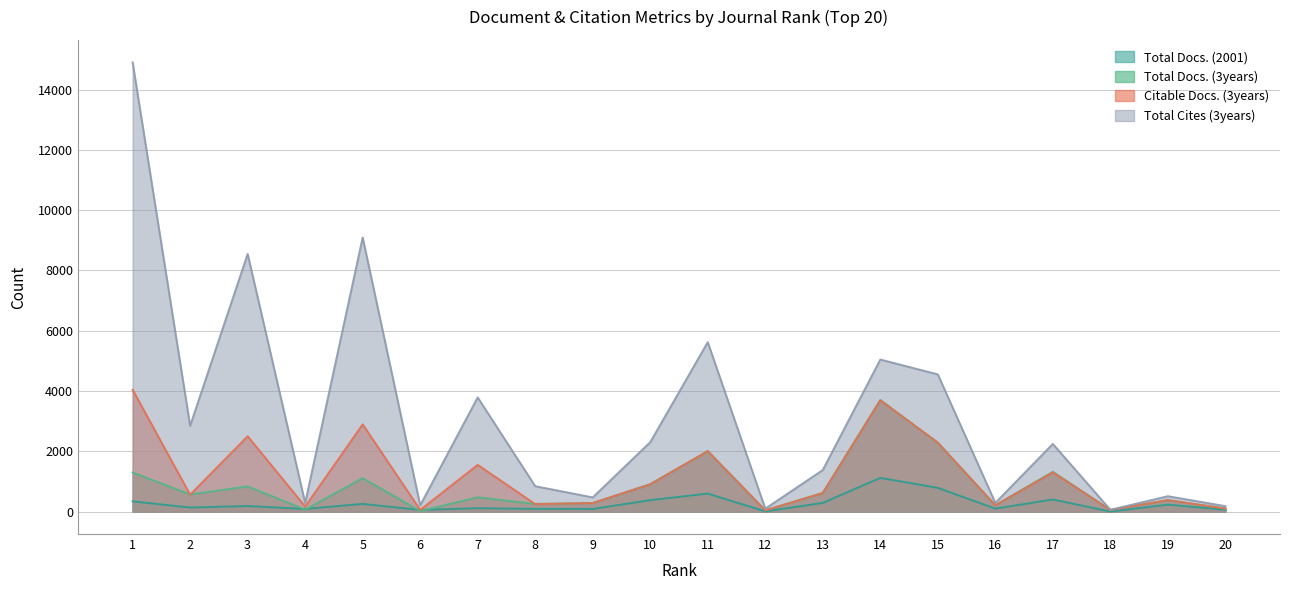

In Total Cites (3years), how many points are higher than both neighbors (excluding endpoints)?

7